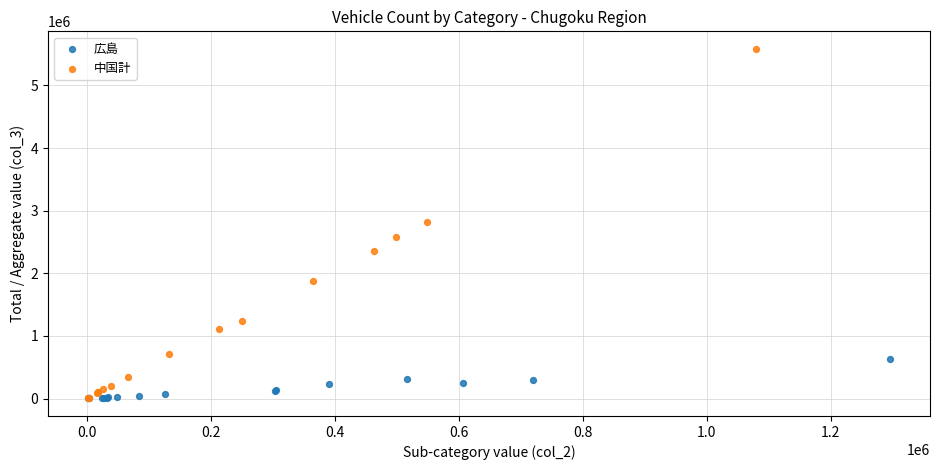

Which series reaches the maximum Y coordinate?

中国計